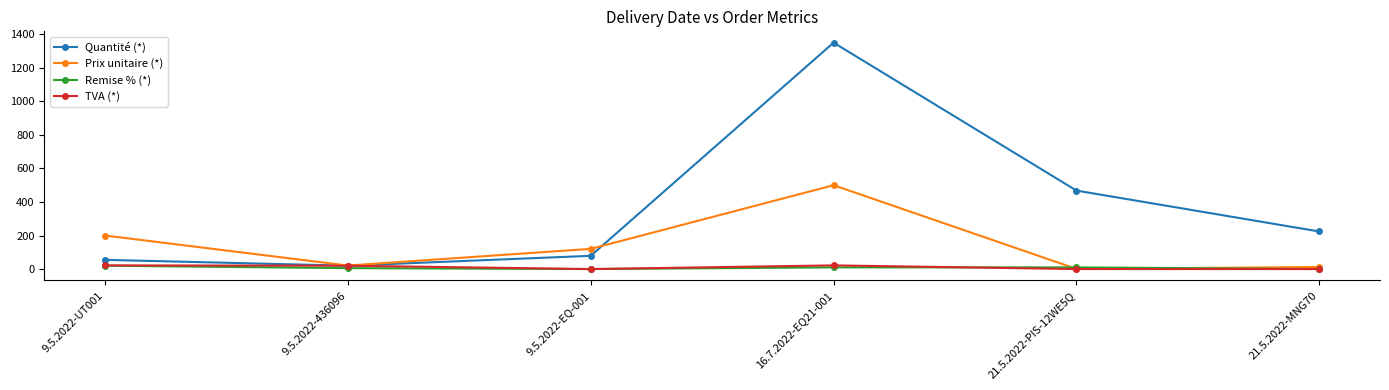

What is the maximum value for Prix unitaire (*)?

500.0